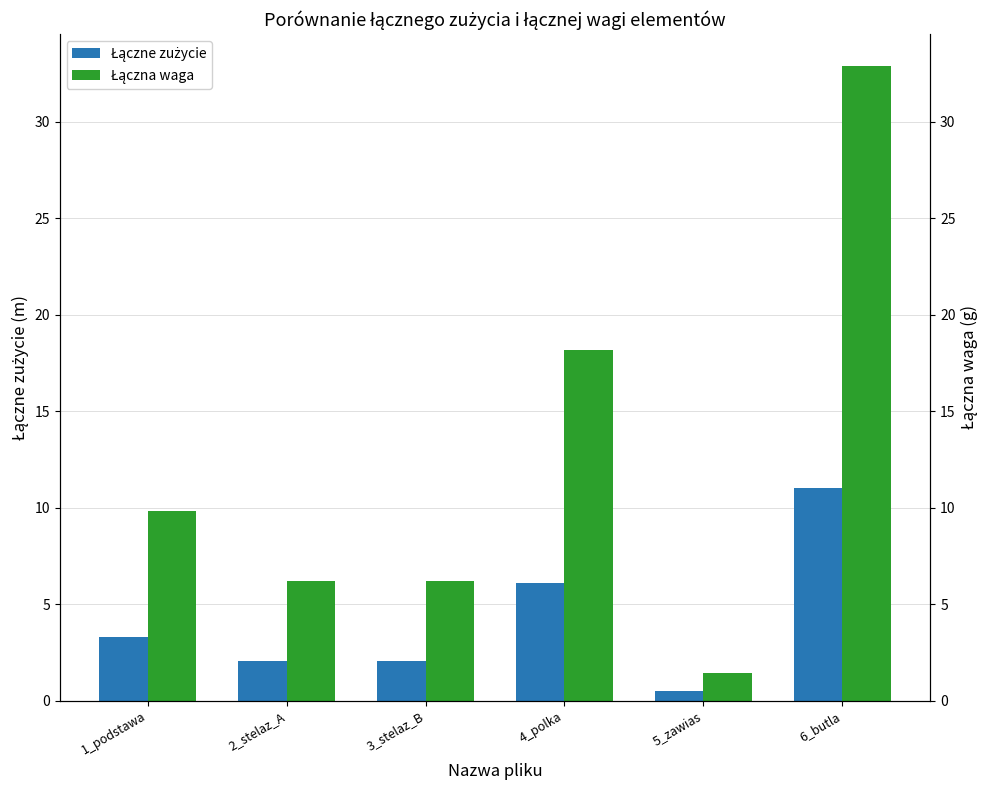

What is the lowest value of the Łączna waga series?

1.4